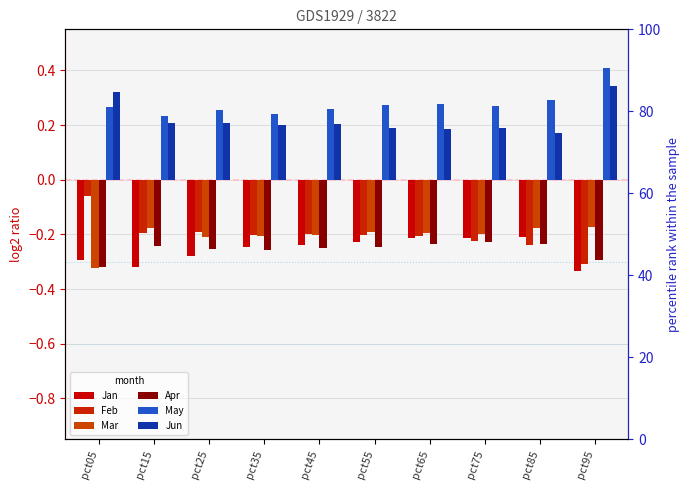

Which series has the widest spread of values?

Feb